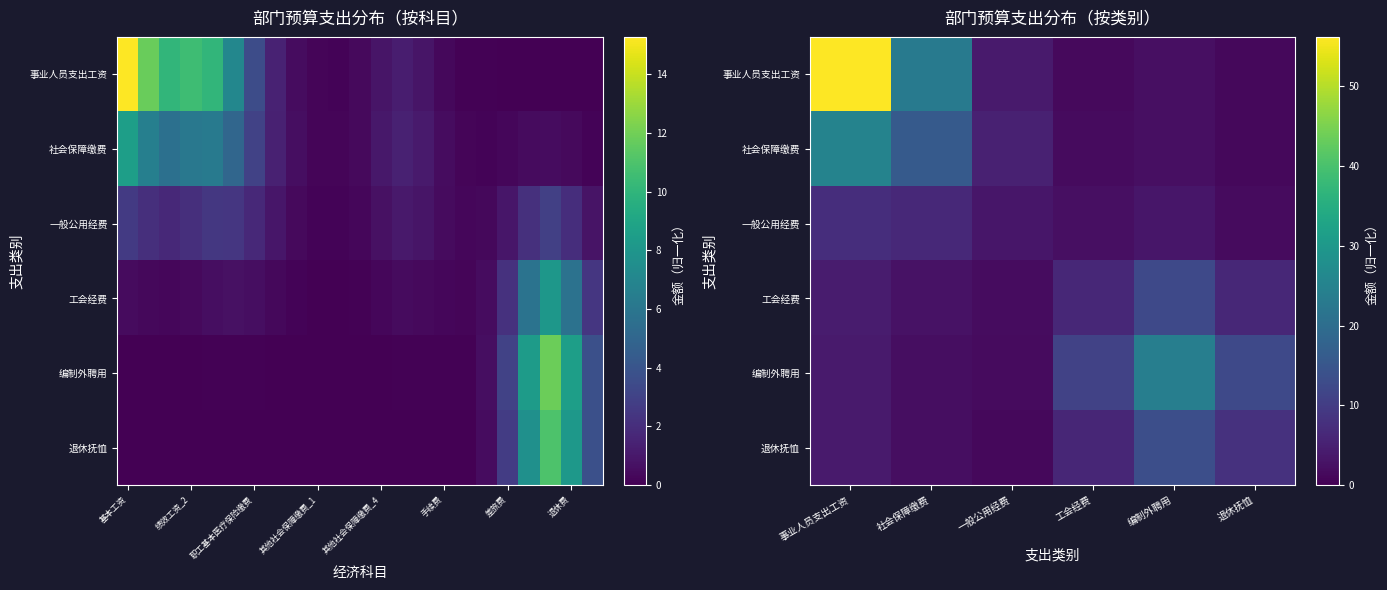

Is it true that 事业人员支出工资 equals 12.6 at 社会保障缴费?

False